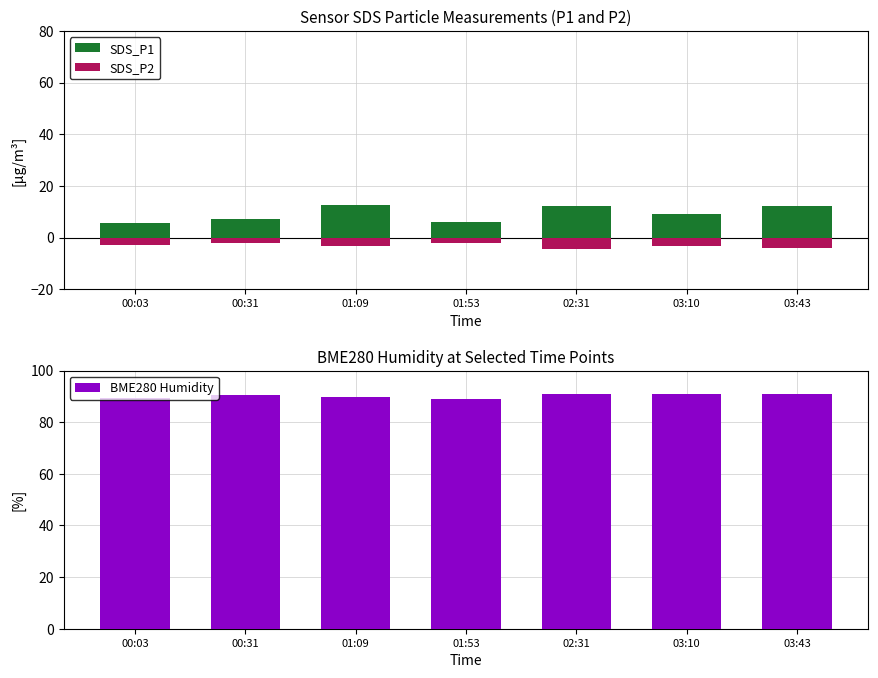

At which label is SDS_P1 closest to 9?

03:10